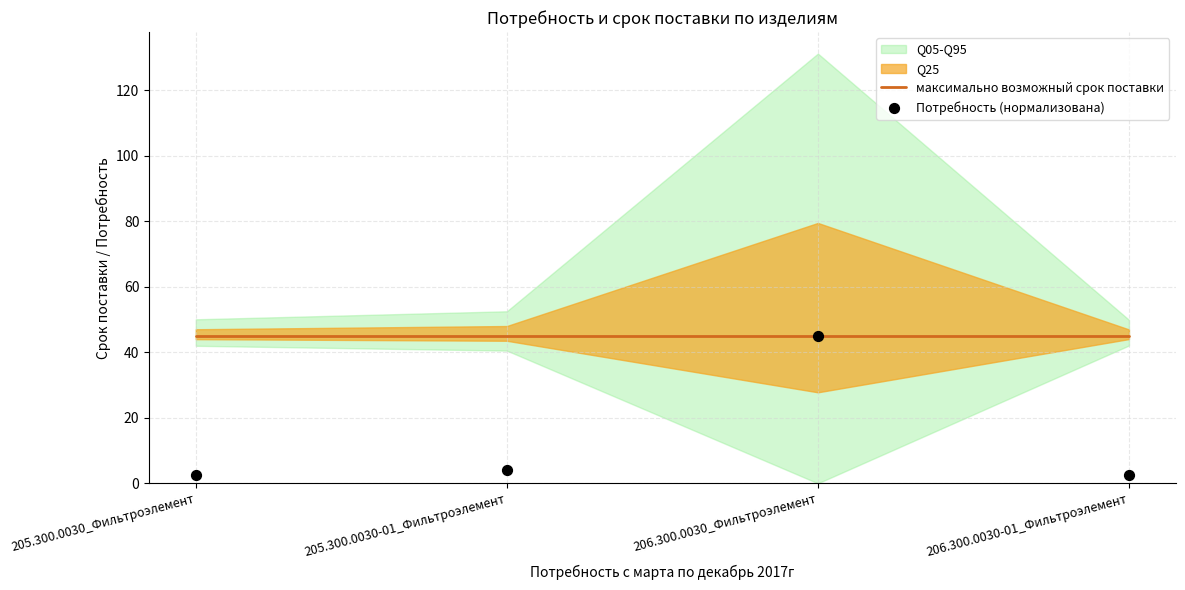

Is the value of максимально возможный срок поставки at 206.300.0030_Фильтроэлемент greater than the value of Потребность (нормализована) at 205.300.0030-01_Фильтроэлемент?

Yes